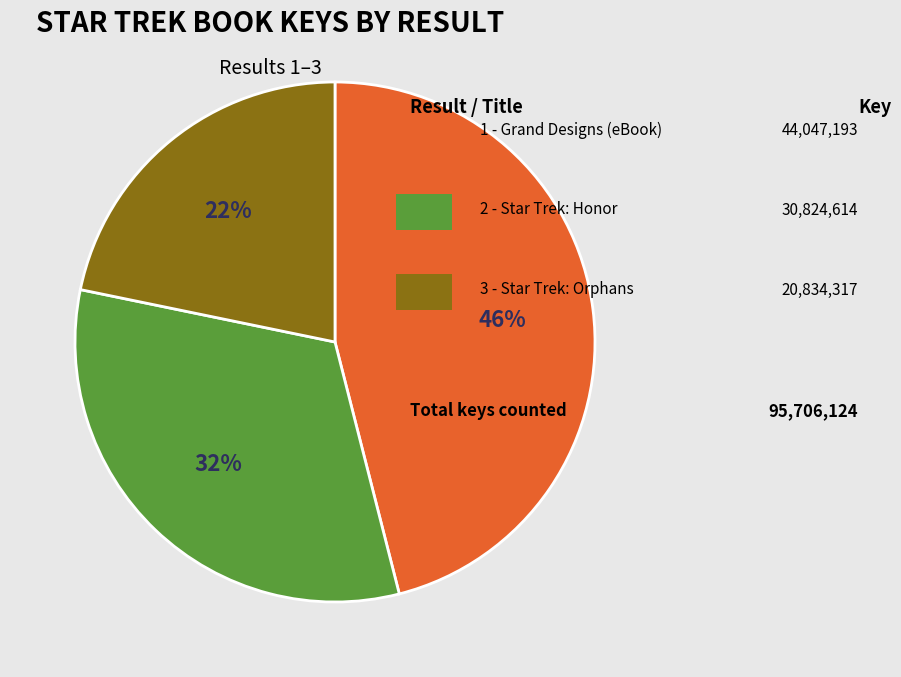

To the nearest percent, what is the difference between the largest and smallest slice percentages?

24%